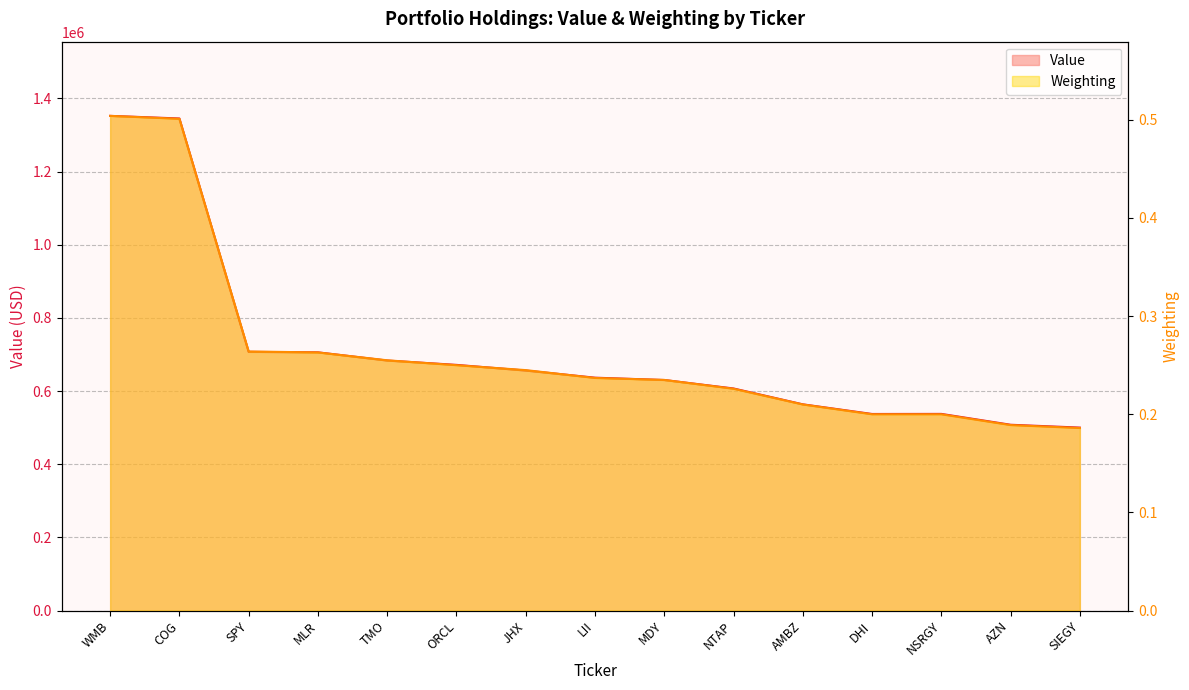

What is the difference between the maximum and minimum values in the Value series?

851897.0